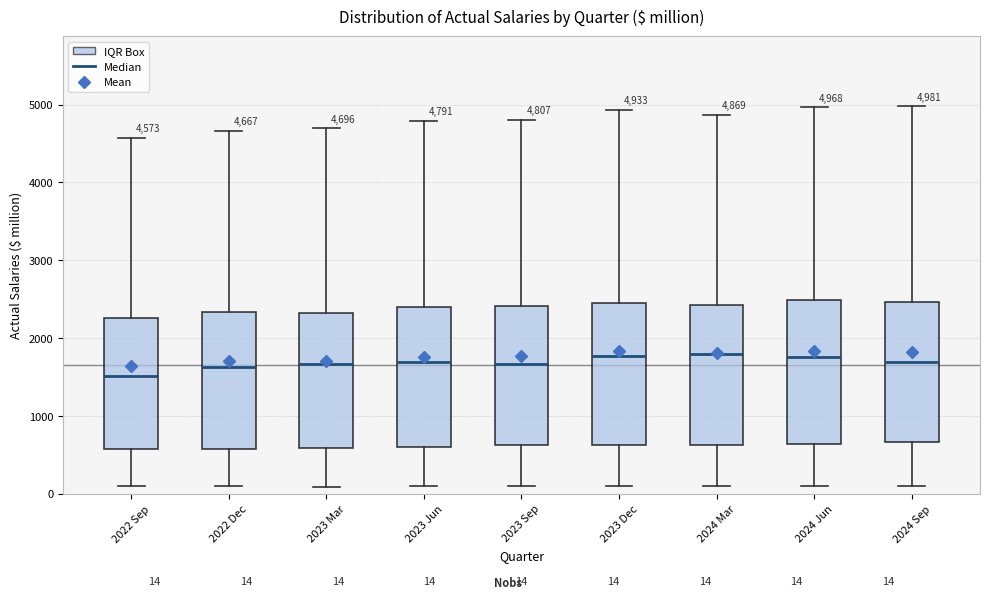

Which box has the lowest median line?

2022 Sep